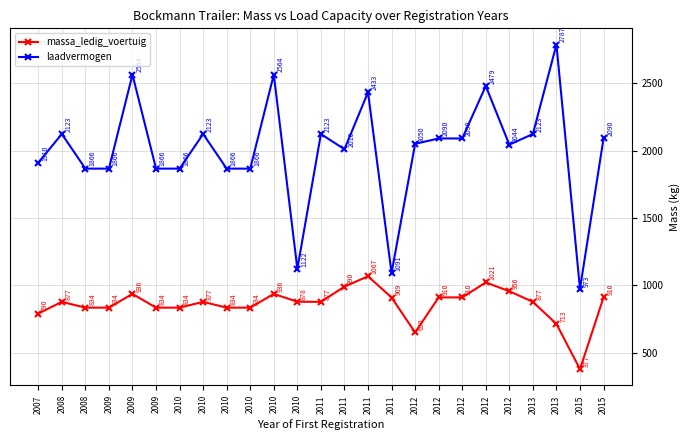

What is the maximum value for massa_ledig_voertuig?

1067